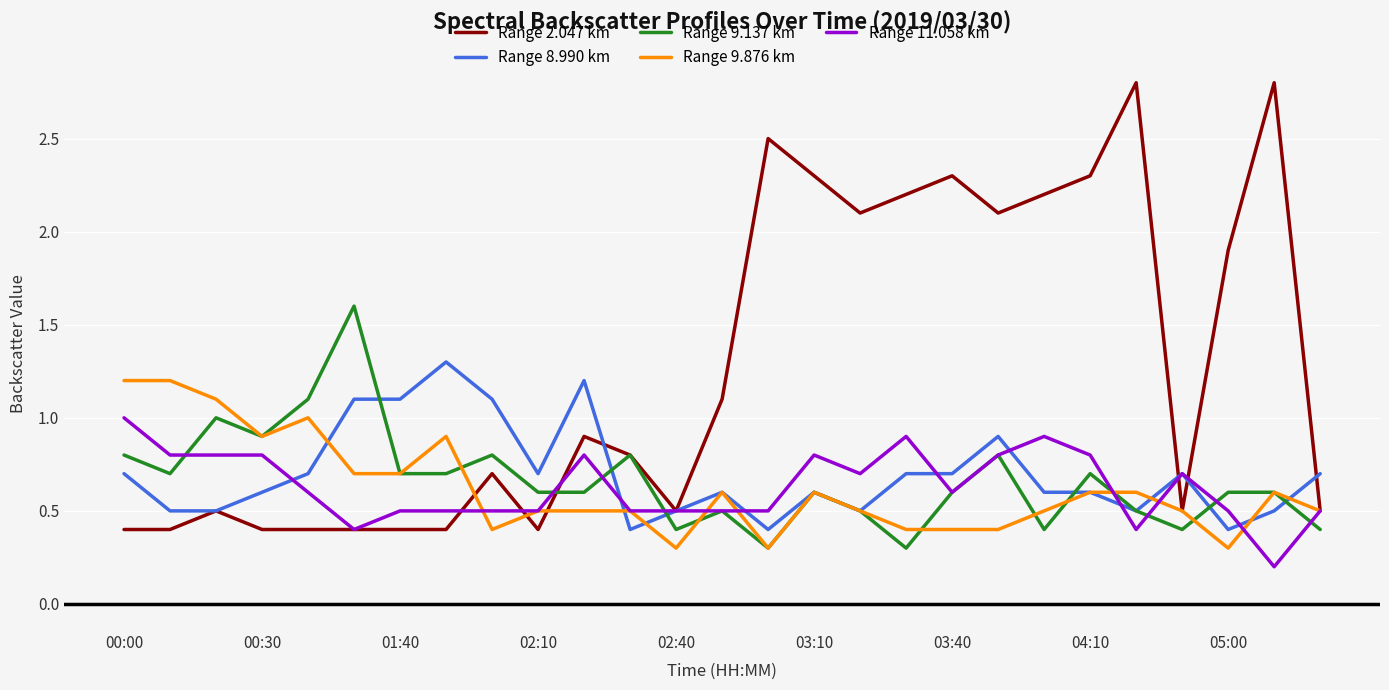

What is the maximum value for Range 2.047 km?

2.8